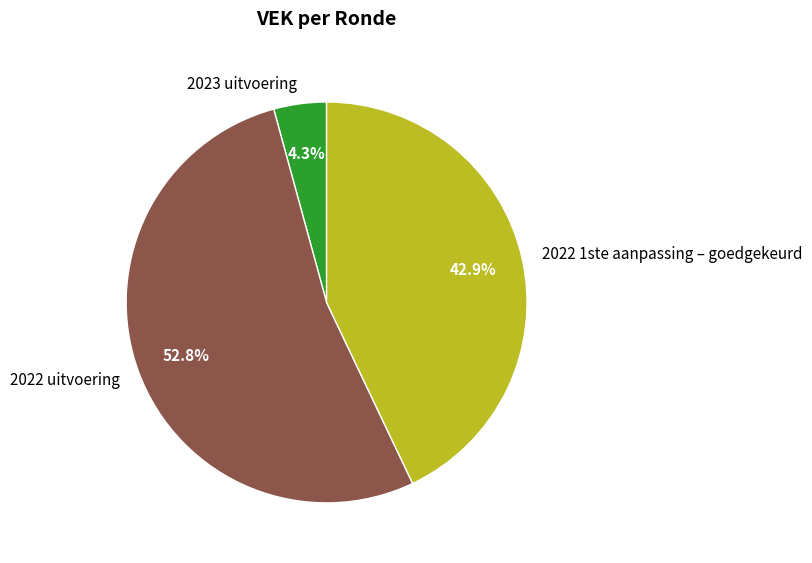

Is there a majority slice in this chart?

Yes